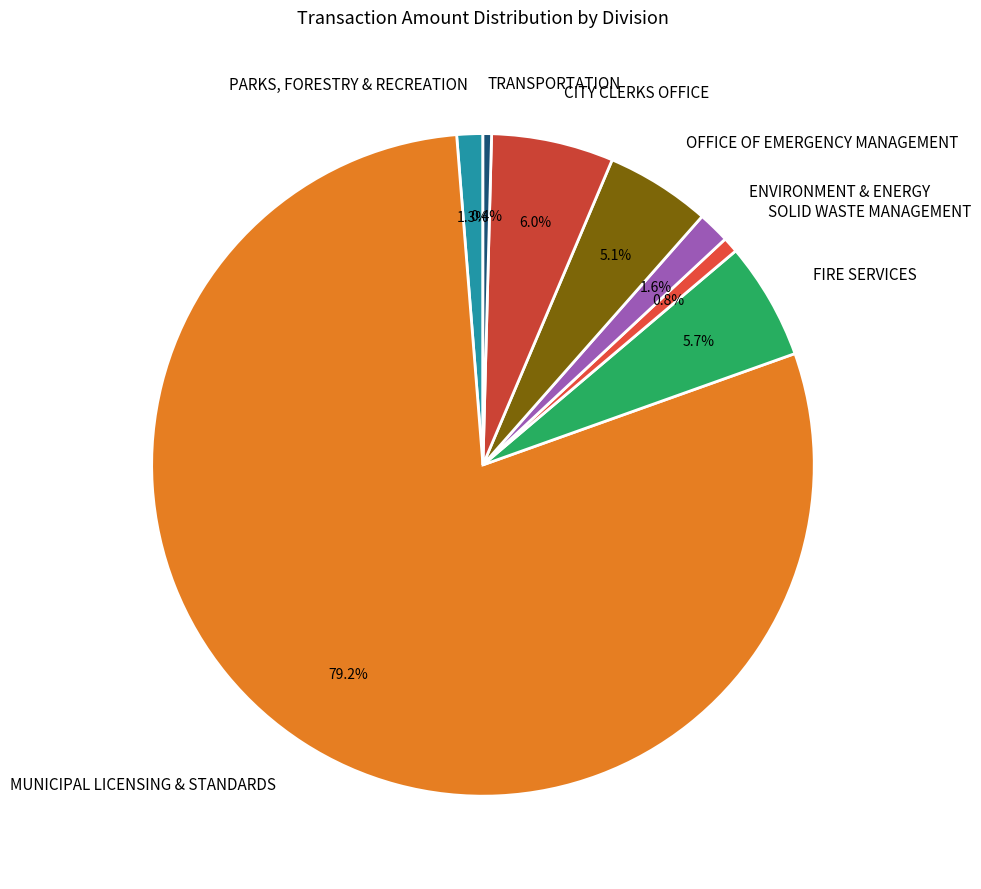

Rank the categories by value from lowest to highest.

TRANSPORTATION, SOLID WASTE MANAGEMENT, PARKS, FORESTRY & RECREATION, ENVIRONMENT & ENERGY, OFFICE OF EMERGENCY MANAGEMENT, FIRE SERVICES, CITY CLERKS OFFICE, MUNICIPAL LICENSING & STANDARDS